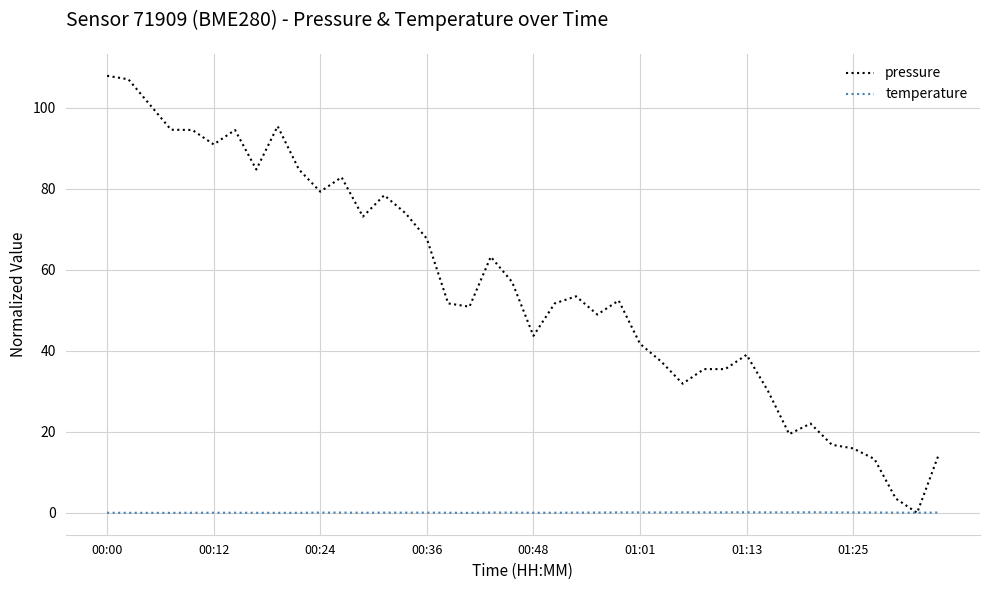

Which series has the widest spread of values?

pressure